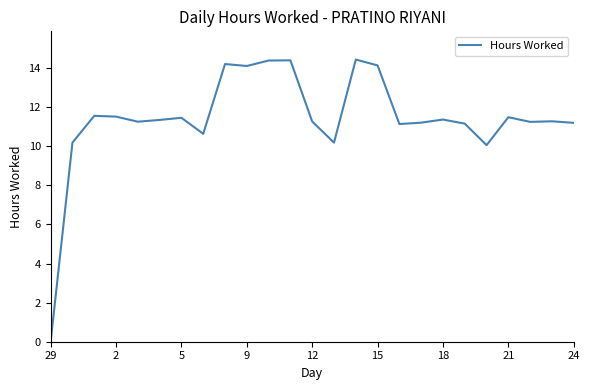

Does the chart have visible grid lines?

No